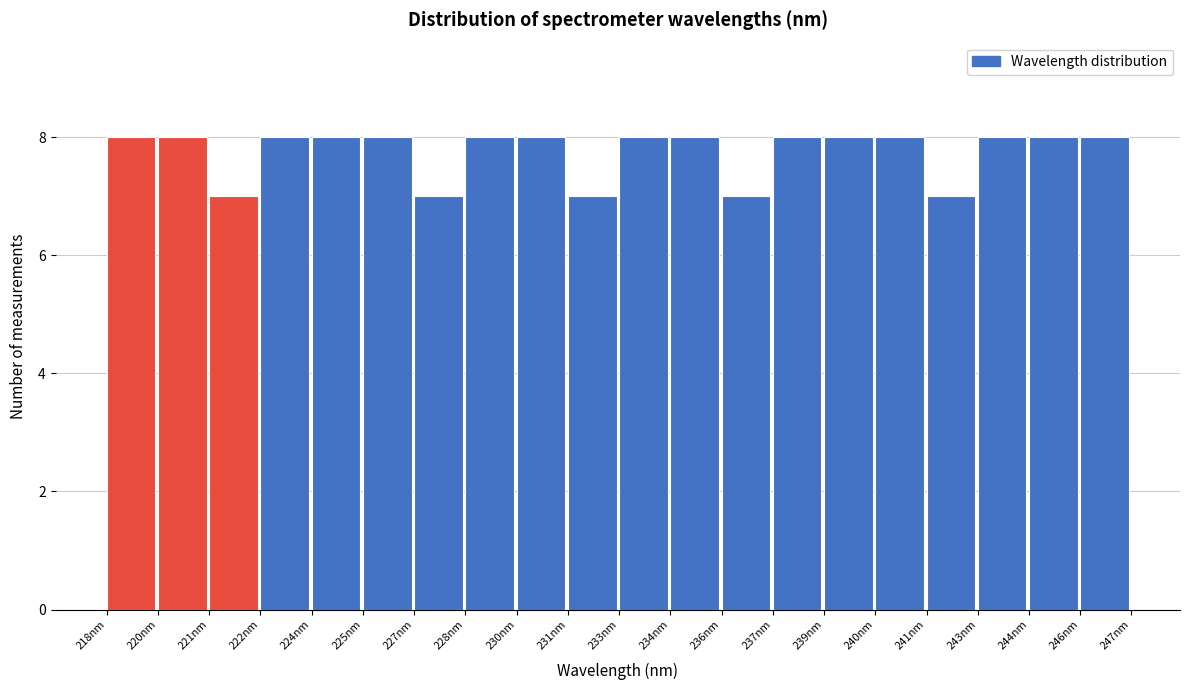

Reading right to left, extract all data points from this chart.

8	8	8	7	8	8	8	7	8	8	7	8	8	7	8	8	8	7	8	8